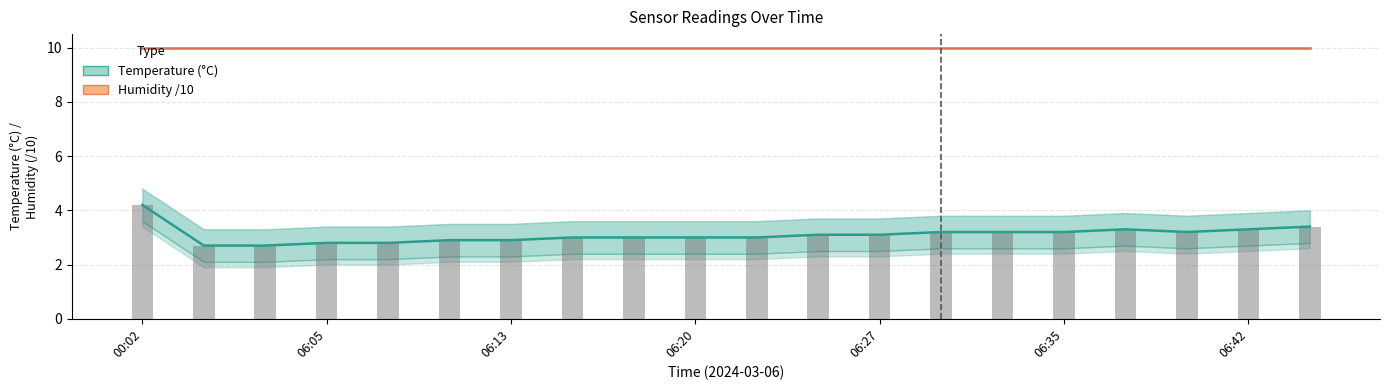

Count the number of data series in this chart.

2